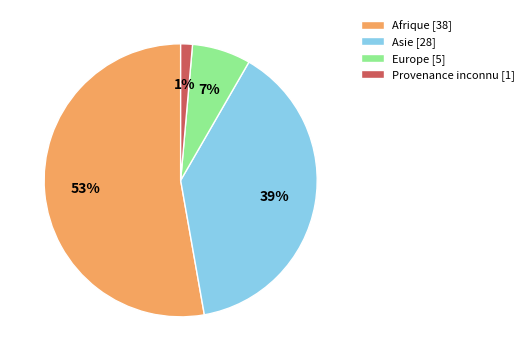

Between Afrique [38] and Asie [28], which is larger?

Afrique [38]